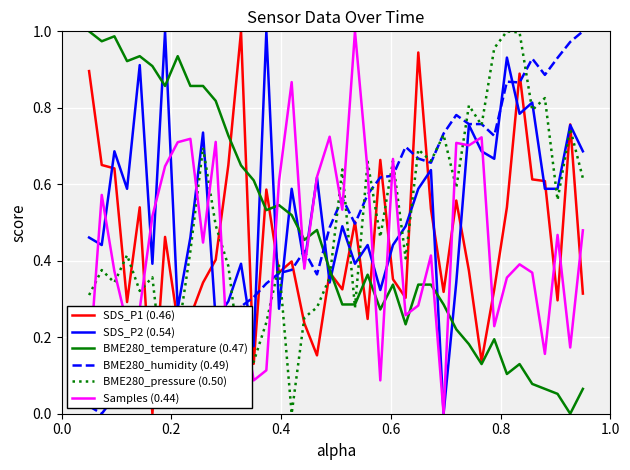

Which series has the largest total across all categories?

SDS_P2 (0.54)